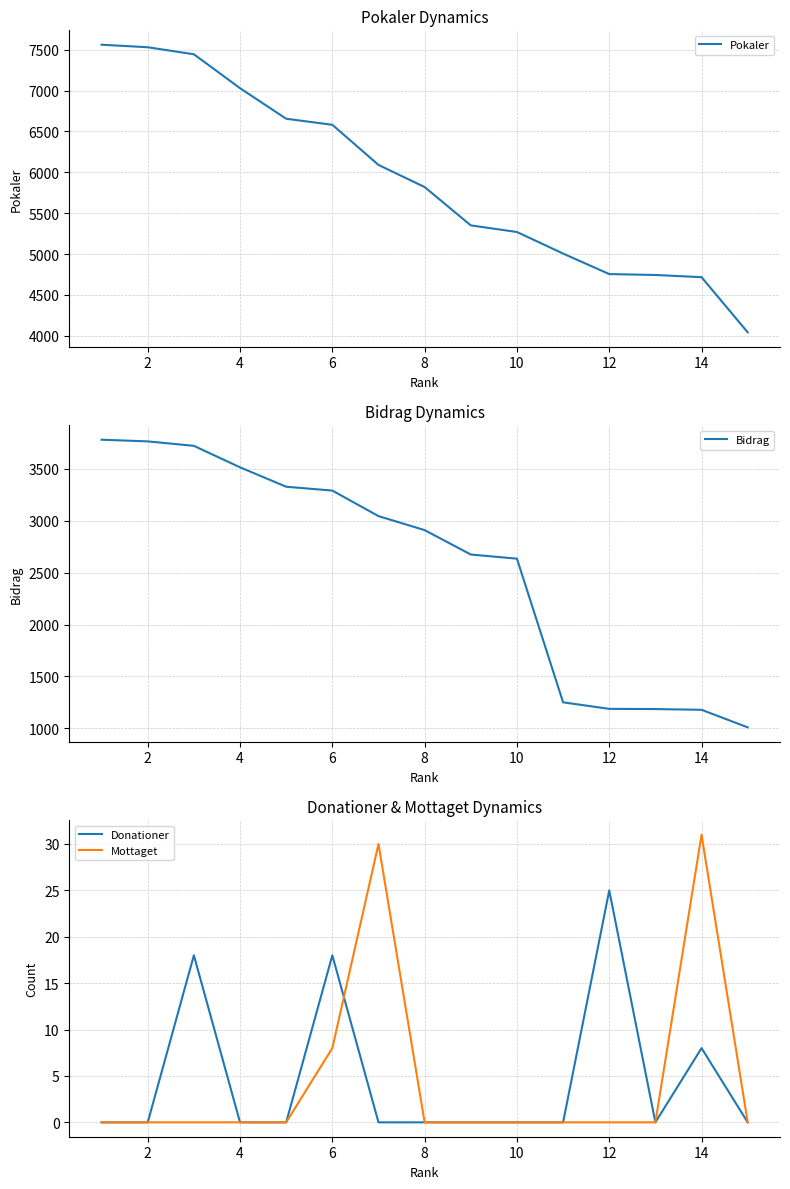

What is the average value of the Bidrag series?

2565